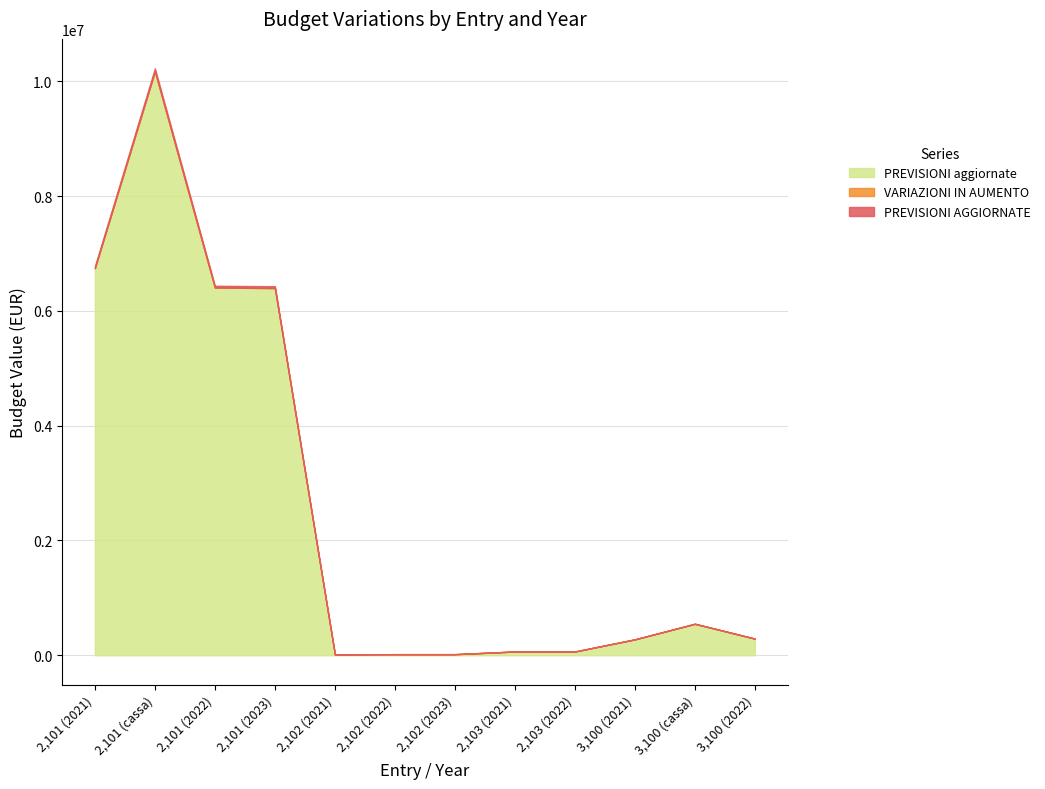

What is the minimum value for PREVISIONI aggiornate?

15500.0